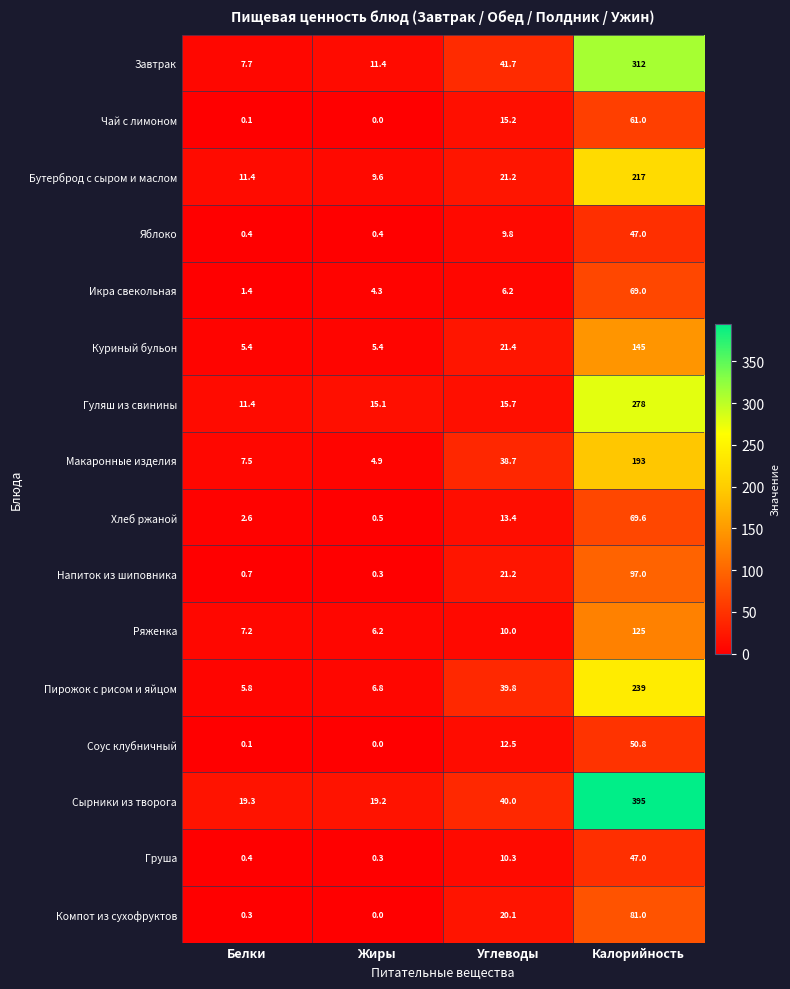

List the labels in order of Гуляш из свинины value, largest first.

Калорийность, Углеводы, Жиры, Белки